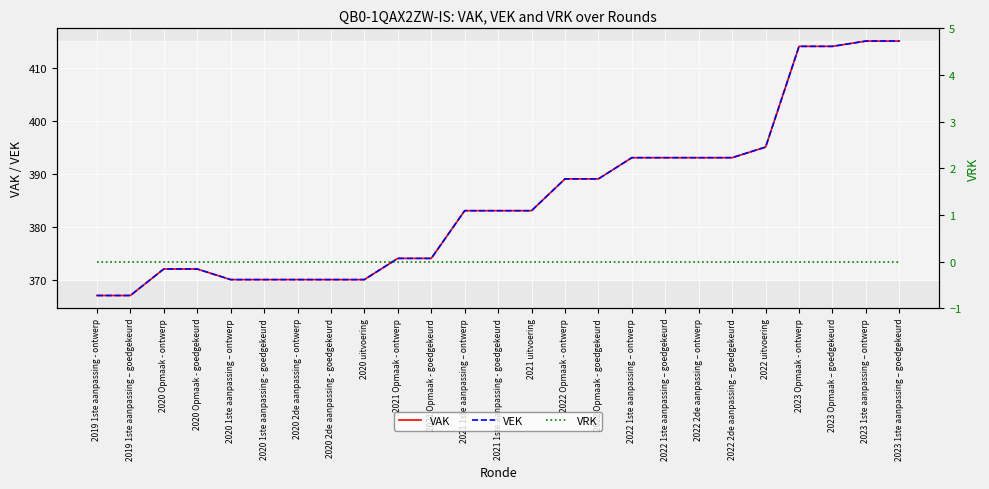

Rank the series at 2020 2de aanpassing - ontwerp from lowest to highest value.

VRK, VAK, VEK